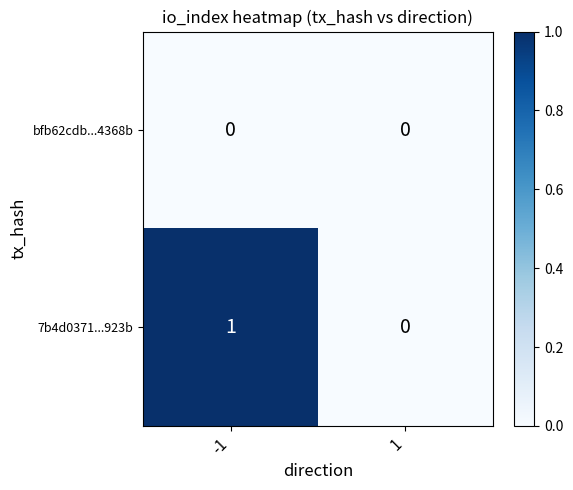

Reading left to right, what are all the values shown in this chart?

bfb62cdb...4368b: -1=0	1=0
7b4d0371...923b: -1=1	1=0